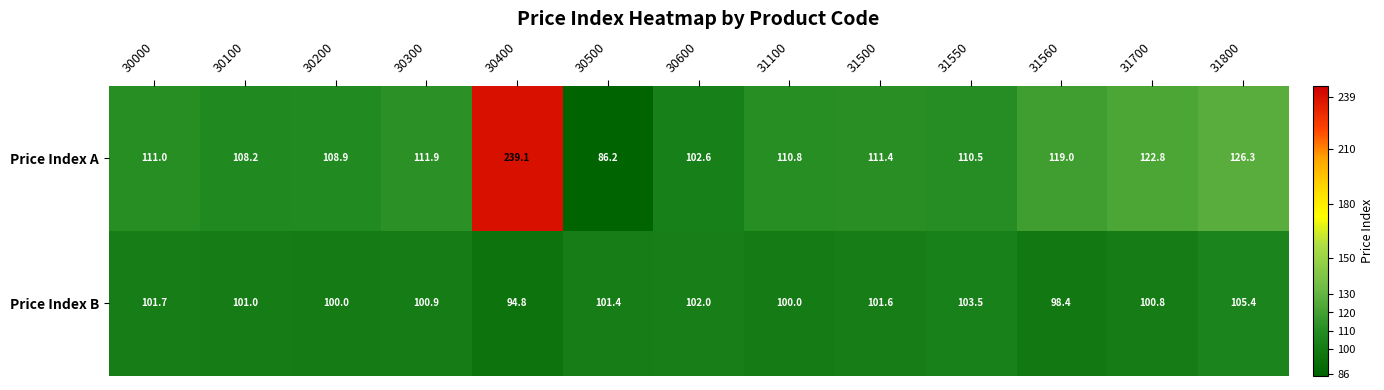

What is the greatest value displayed?

239.1